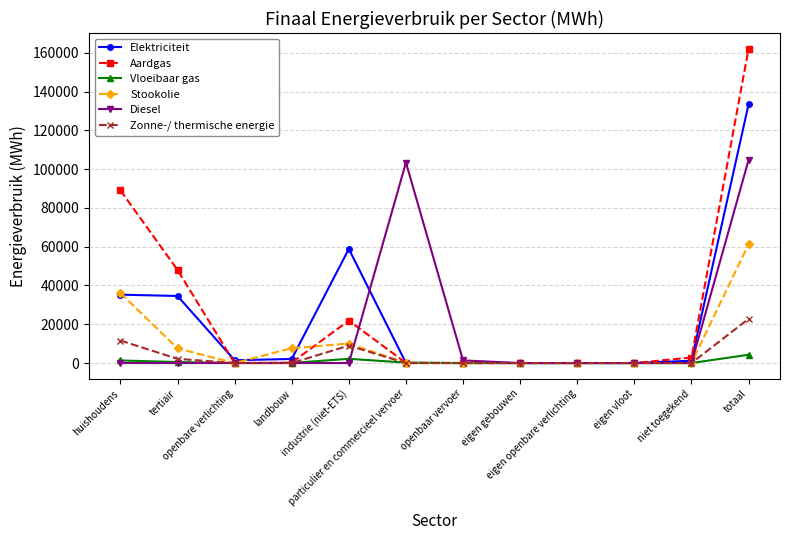

Is the value of Elektriciteit at landbouw greater than the value of Aardgas at eigen gebouwen?

Yes